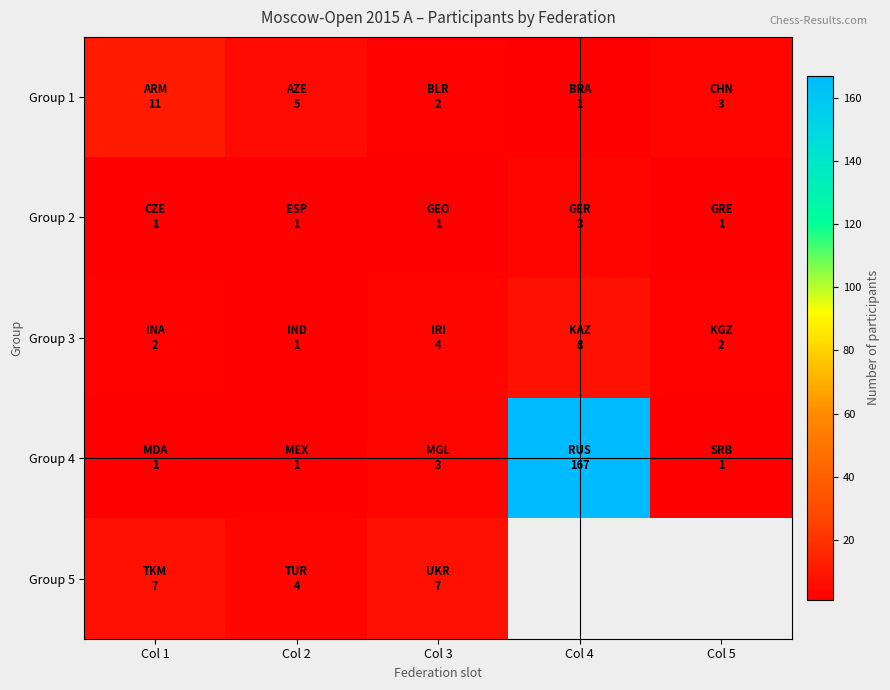

How many values in the Group 5 series are below 7?

1